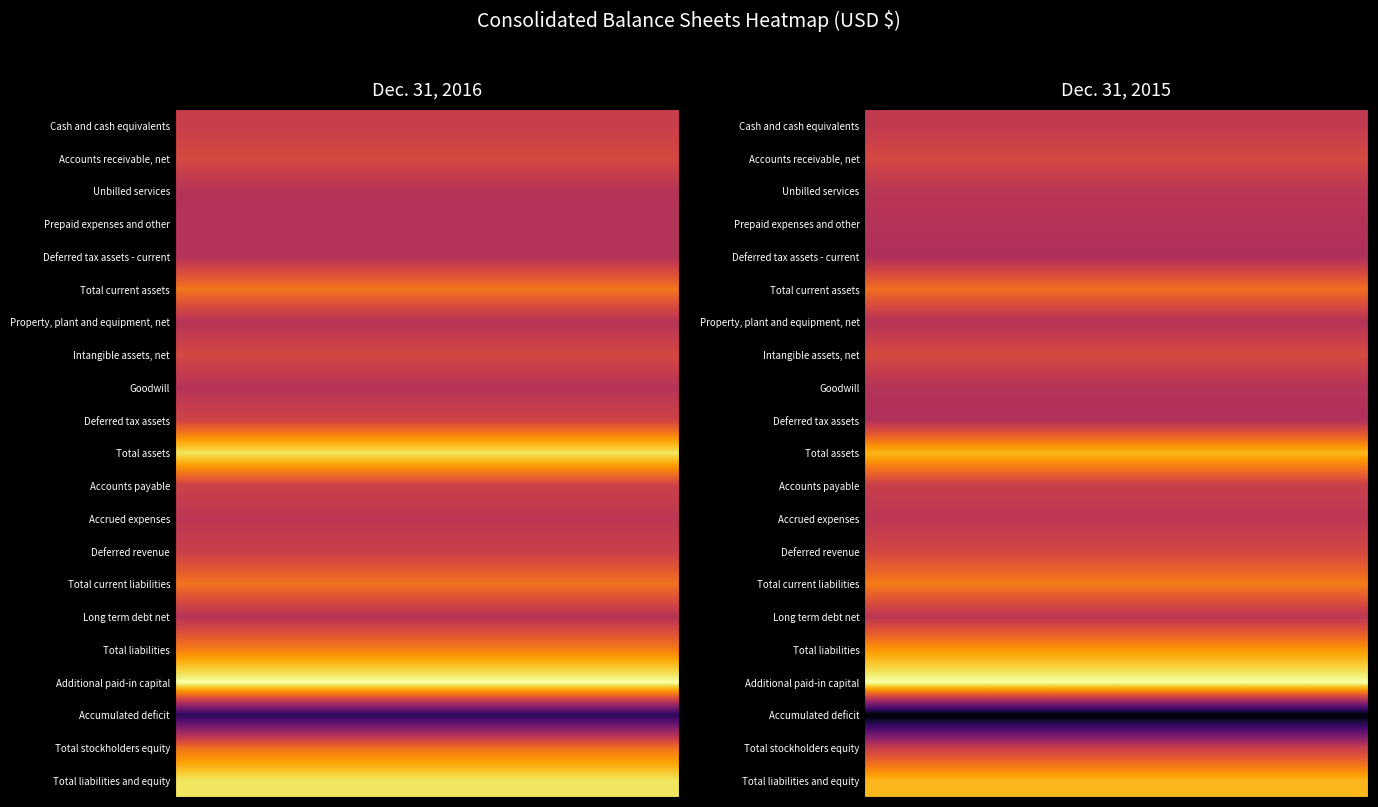

Between 0 and 1, which series saw the biggest shift?

Accumulated deficit